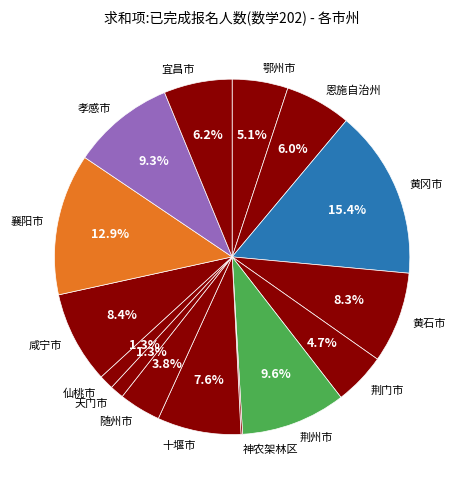

Which category has the biggest portion of the pie?

黄冈市